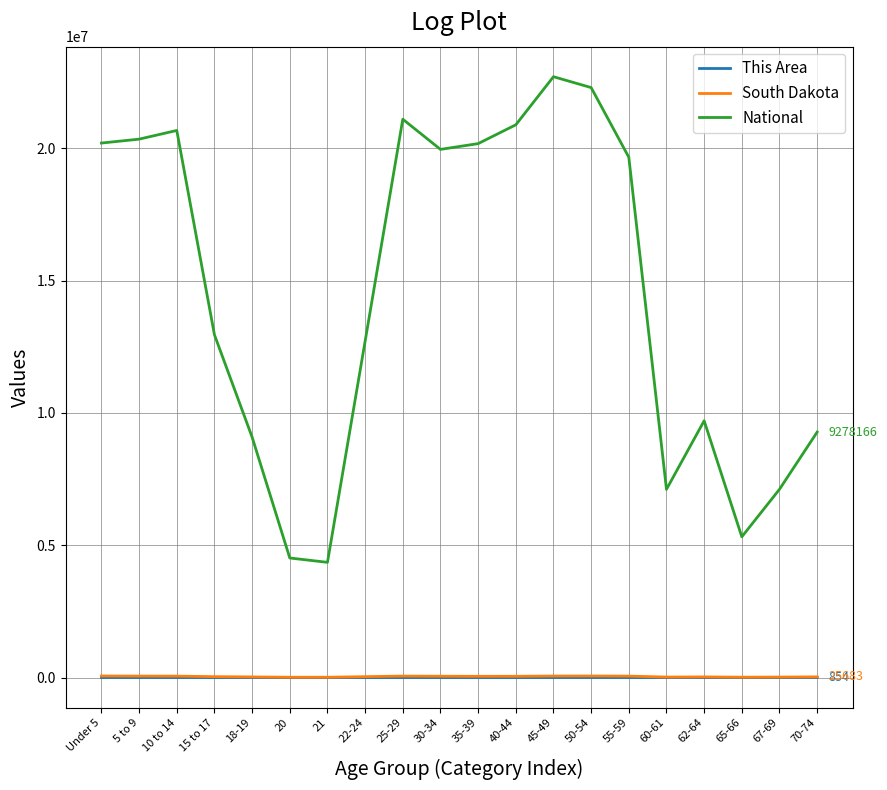

Which series changed the most between Under 5 and 18-19?

National